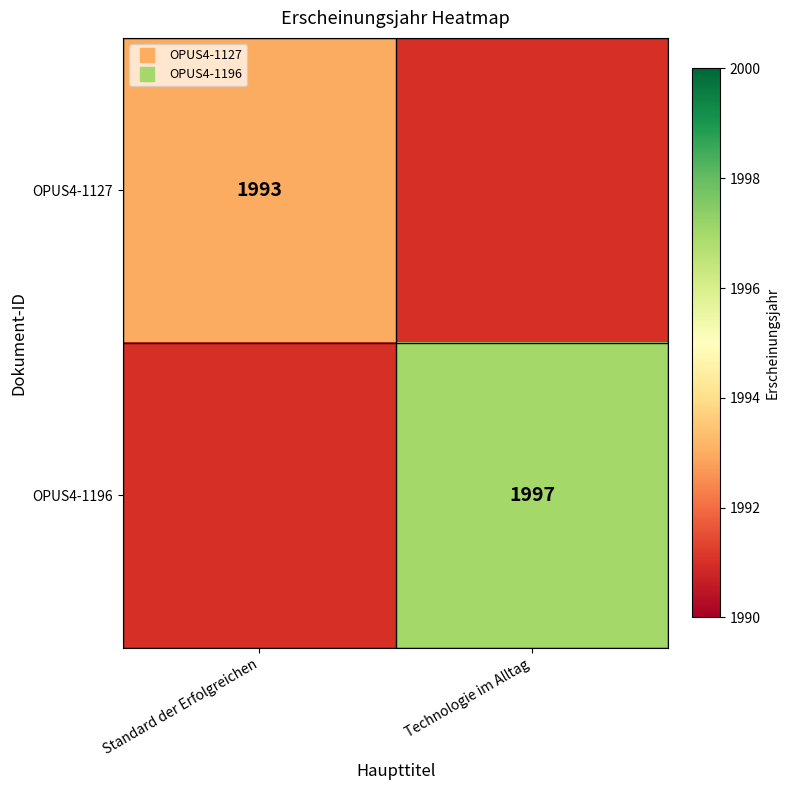

Is it true that OPUS4-1127 equals 1991 at Technologie im Alltag?

True